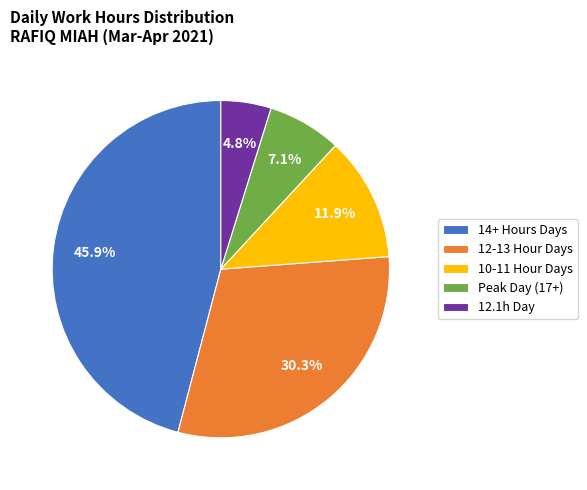

What is the ratio of the value at 12-13 Hour Days to the value at 12.1h Day?

6.3